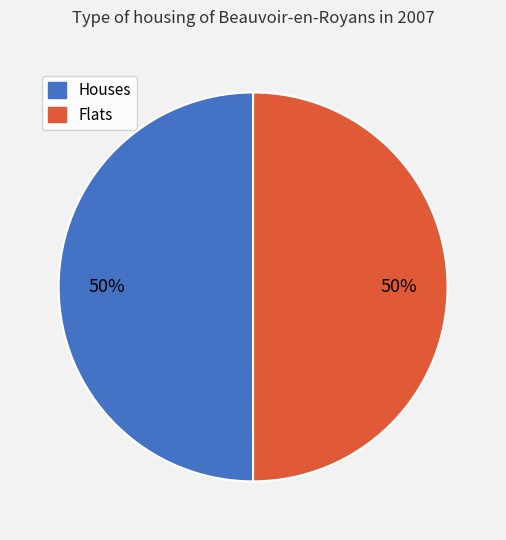

To the nearest percent, what is the average slice percentage?

50%